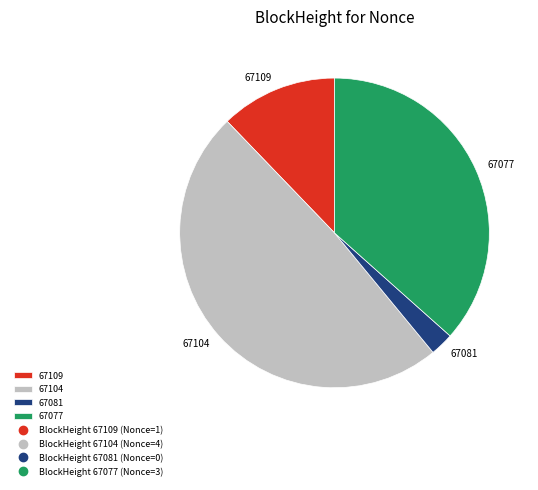

How many segments does this pie chart have?

4